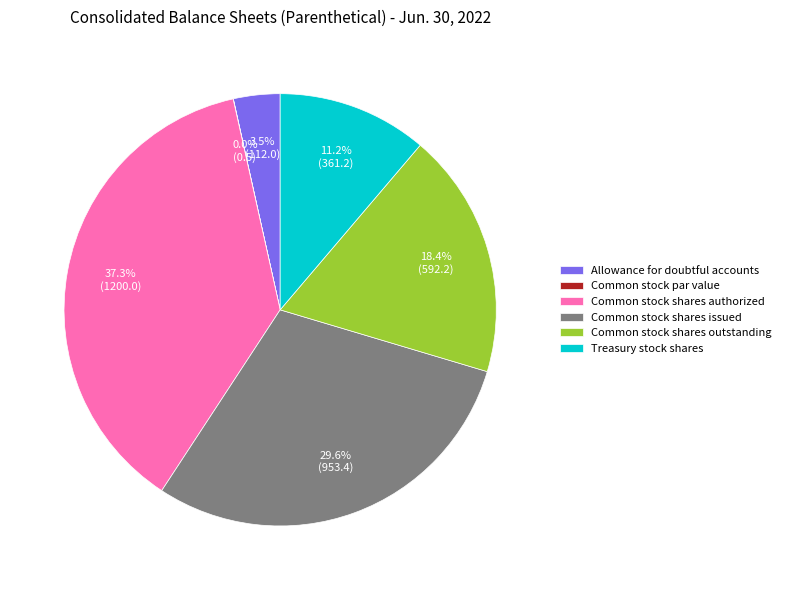

To the nearest percent, what portion does Common stock shares issued represent?

30%